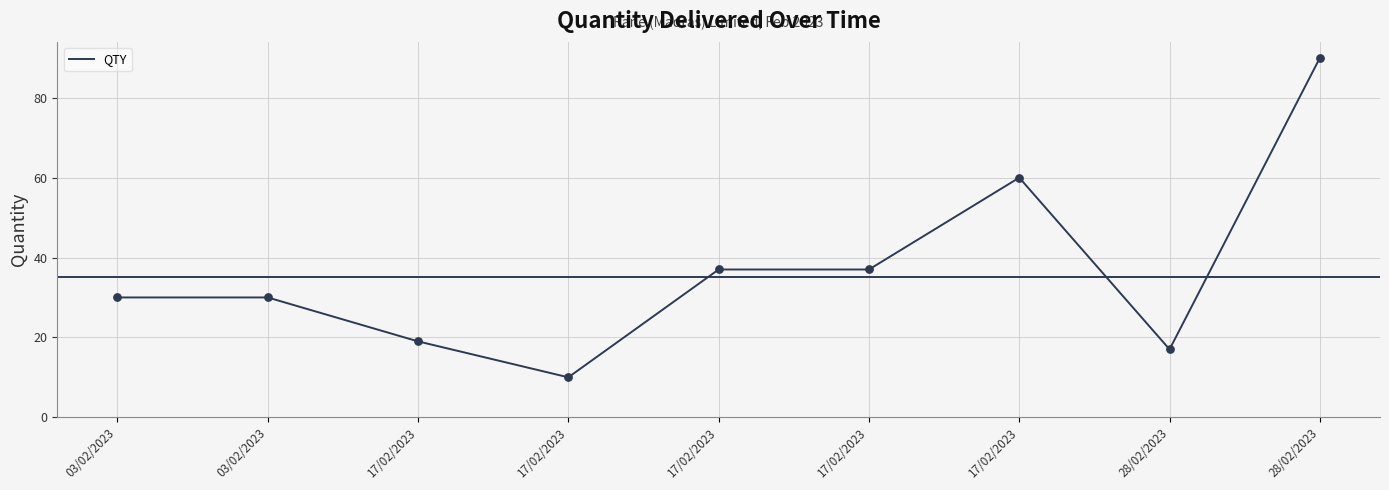

What is the change in value from 03/02/2023 to 28/02/2023?

-13